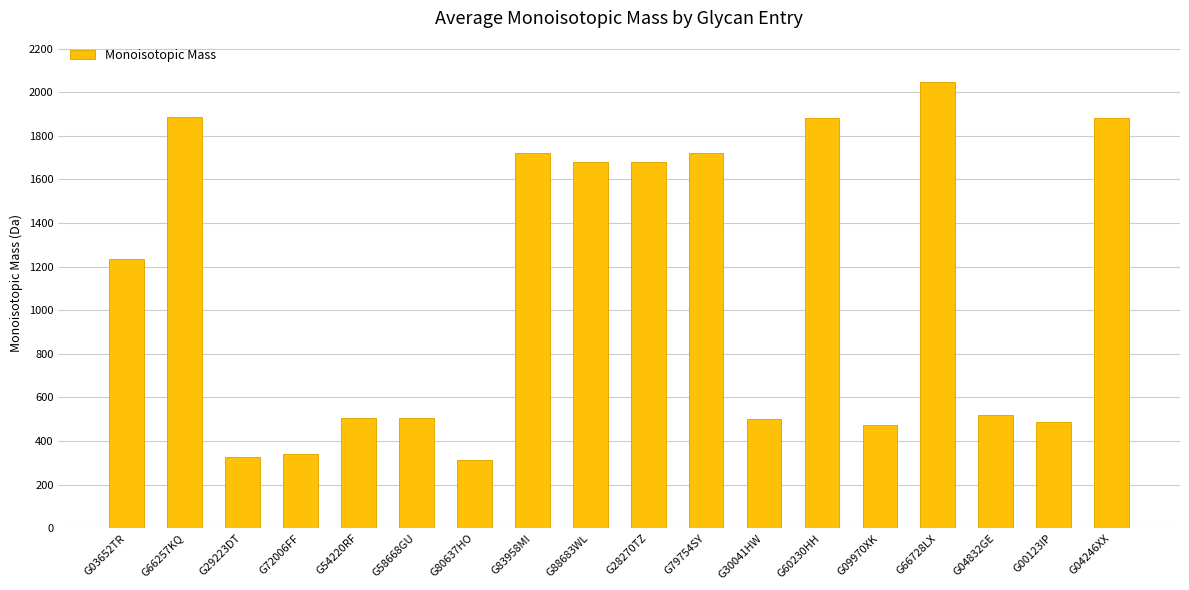

What is the difference between the values at G03652TR and G09970XK?

762.3